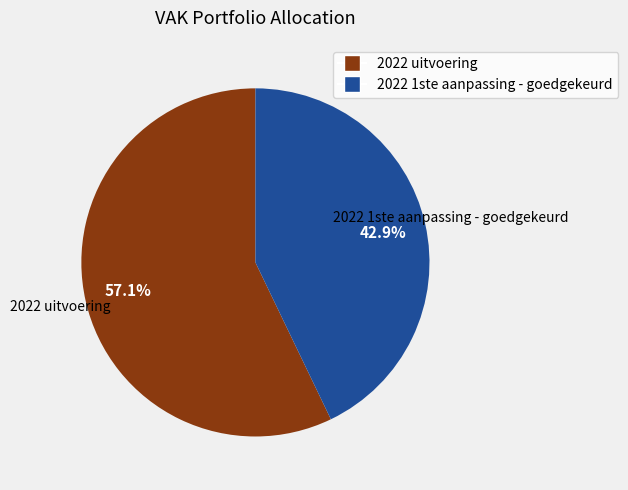

Does any single category account for the majority?

Yes